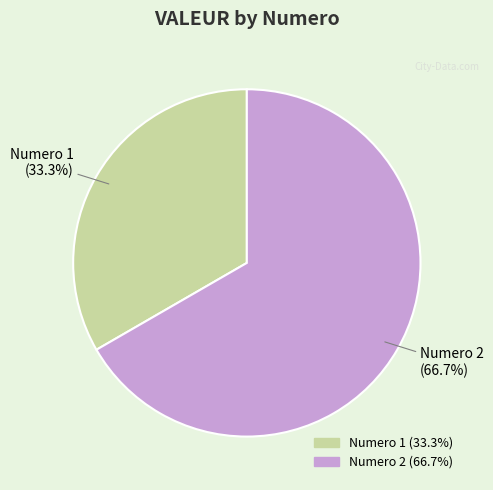

True or false: Numero 2 accounts for 67% of the total.

True